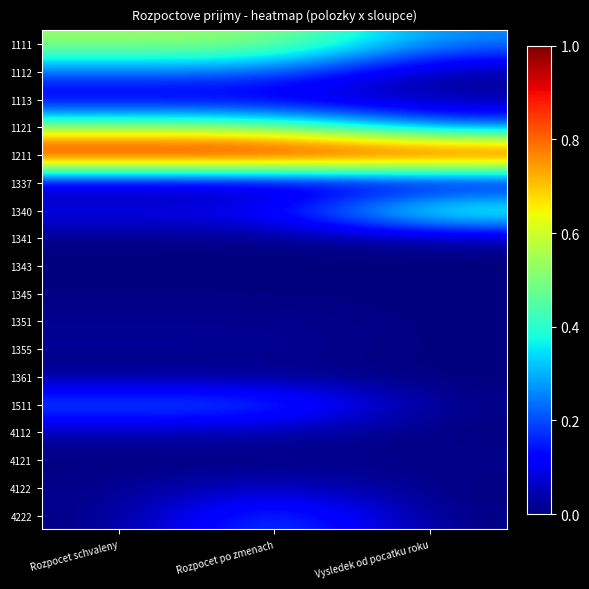

List the series in order of their peak value, highest first.

1211, 1111, 1121, 1340, 4222, 1112, 1511, 4122, 1113, 4112, 1355, 1341, 1351, 4121, 1361, 1345, 1337, 1343